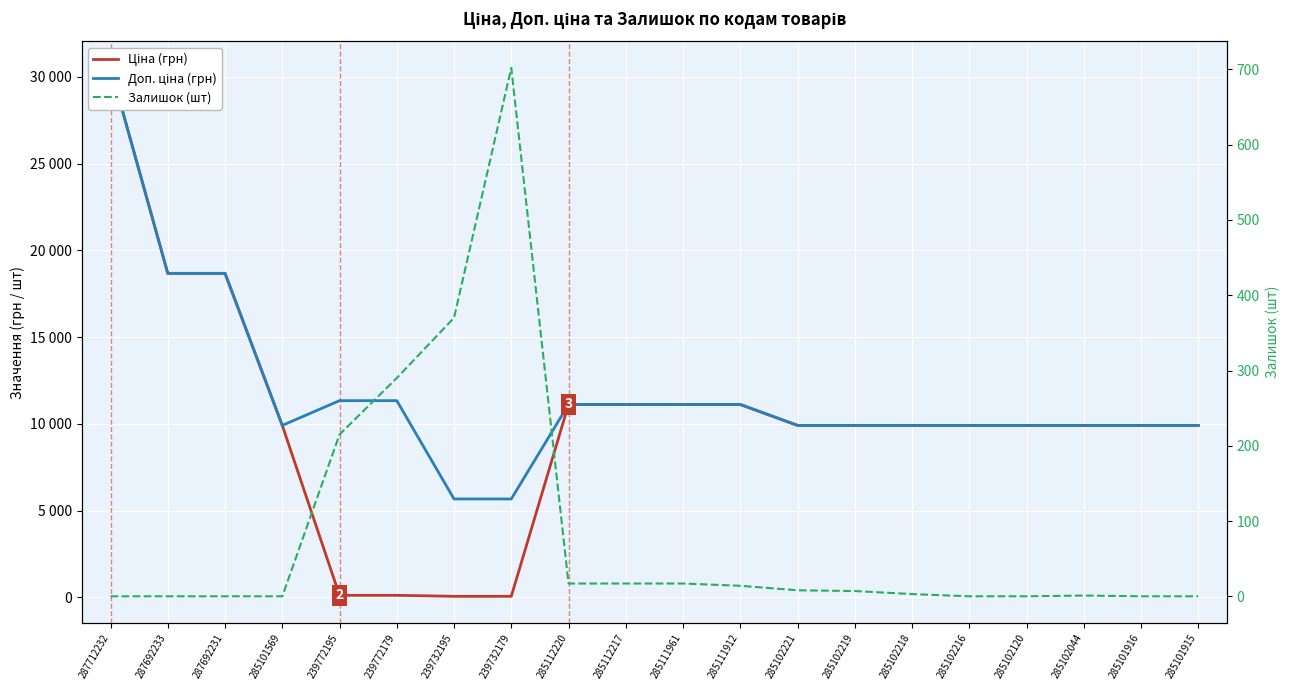

Reading left to right, transcribe all the data shown in this chart.

Ціна (грн): 30512.3	18671.5	18671.5	9908.5	113.3	113.3	56.7	56.7	11113.6	11113.6	11113.6	11113.6	9908.5	9908.5	9908.5	9908.5	9908.5	9908.5	9908.5	9908.5
Доп. ціна (грн): 30512.3	18671.5	18671.5	9908.5	11334.0	11334.0	5667.0	5667.0	11113.6	11113.6	11113.6	11113.6	9908.5	9908.5	9908.5	9908.5	9908.5	9908.5	9908.5	9908.5
Залишок (шт): 0.0	0.0	0.0	0.0	215.0	290.0	370.0	702.0	17.0	17.0	17.0	14.0	8.0	7.0	3.0	0.0	0.0	1.0	0.0	0.0